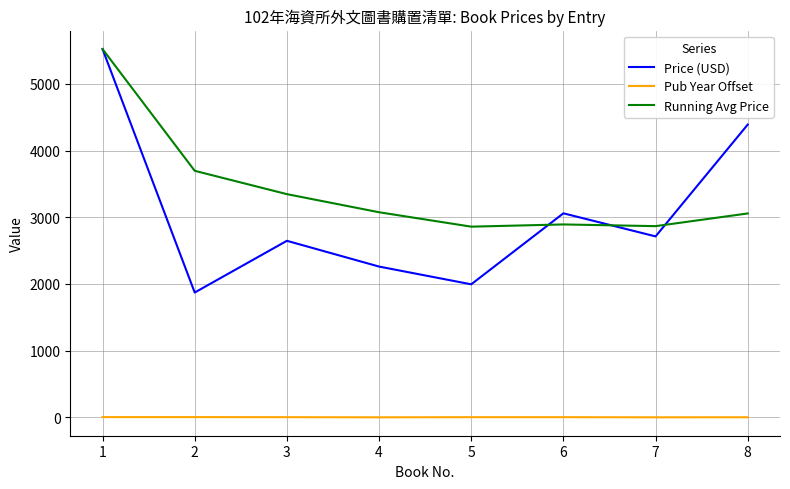

The Price (USD) series shows 843.0 at 3. True or false?

False